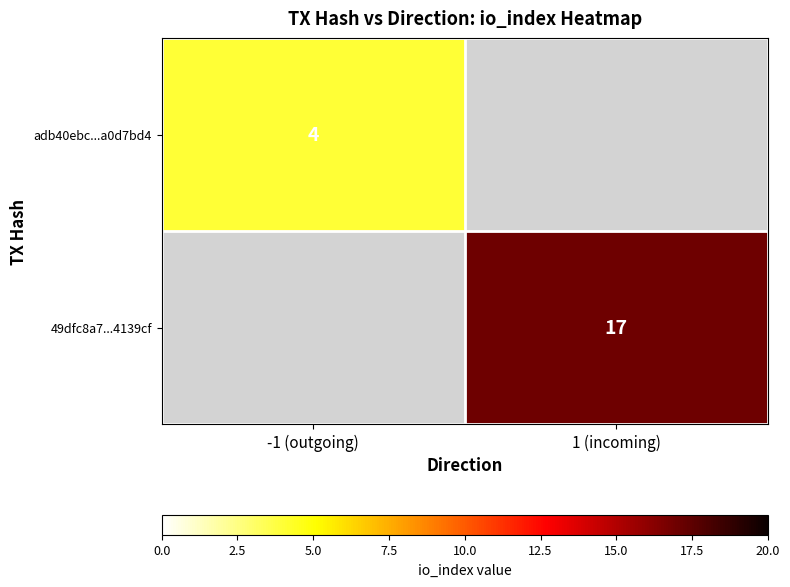

Is the value of adb40ebc...a0d7bd4 at -1 (outgoing) greater than the value of 49dfc8a7...4139cf at 1 (incoming)?

No